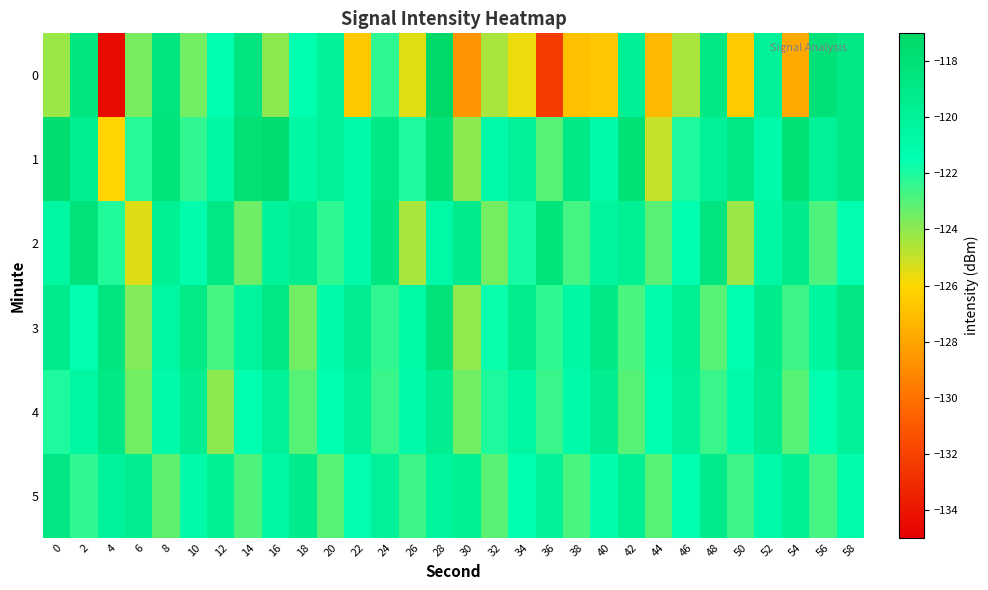

Rank the series at 34 from lowest to highest value.

0, 2, 5, 4, 1, 3